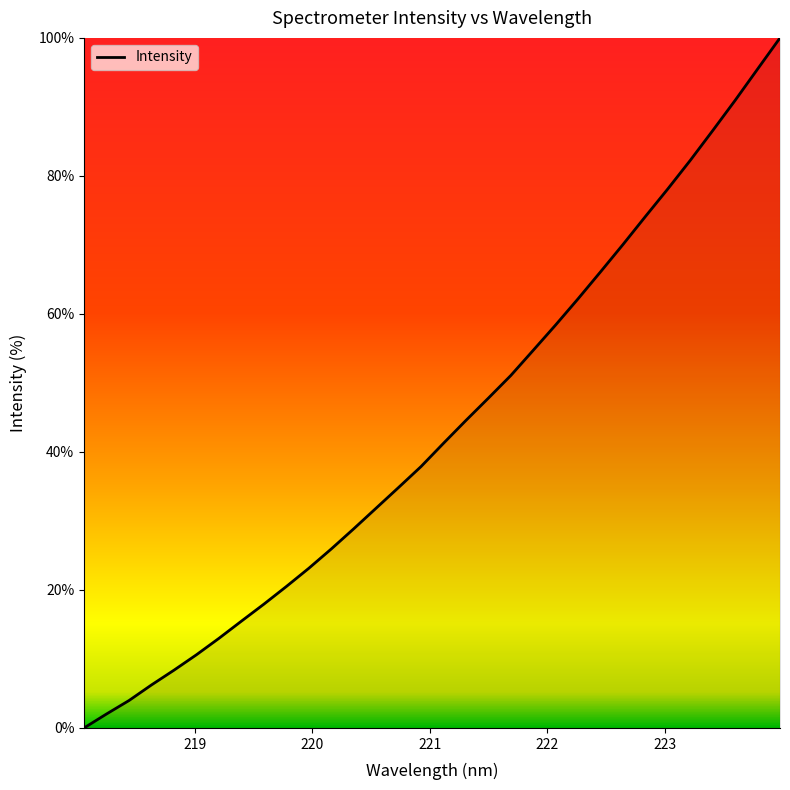

What is the difference between the maximum and minimum values?

100.0